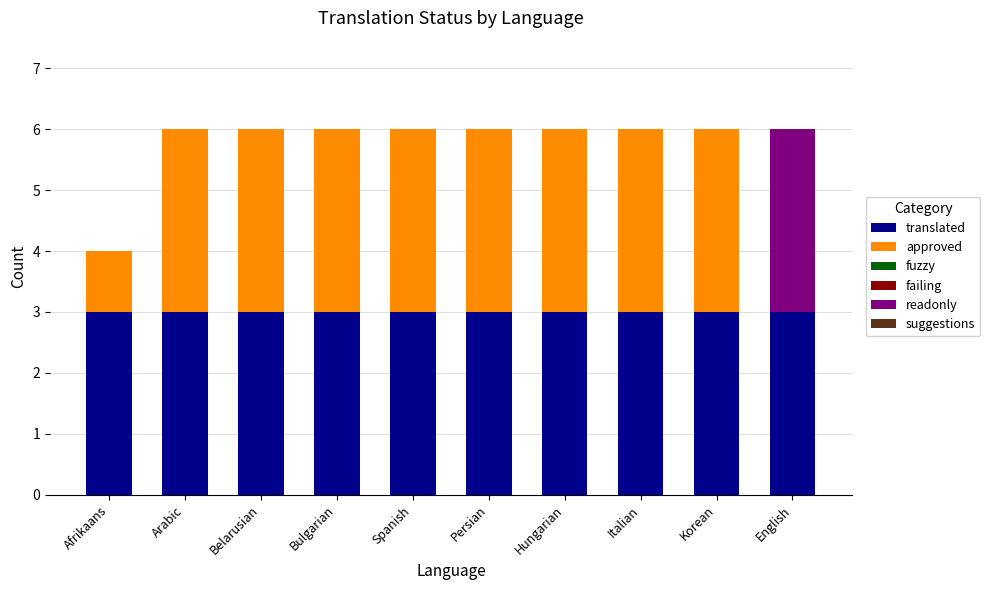

What is the total value across all series at Italian?

6